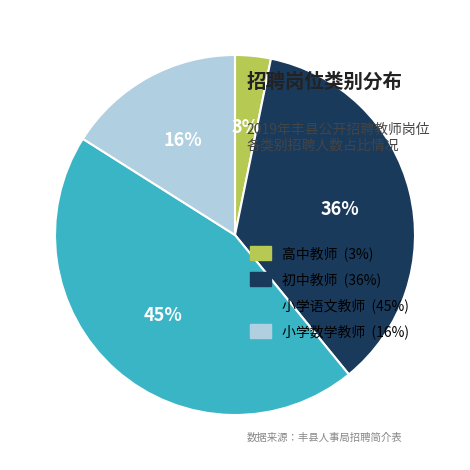

Does any single category account for the majority?

No